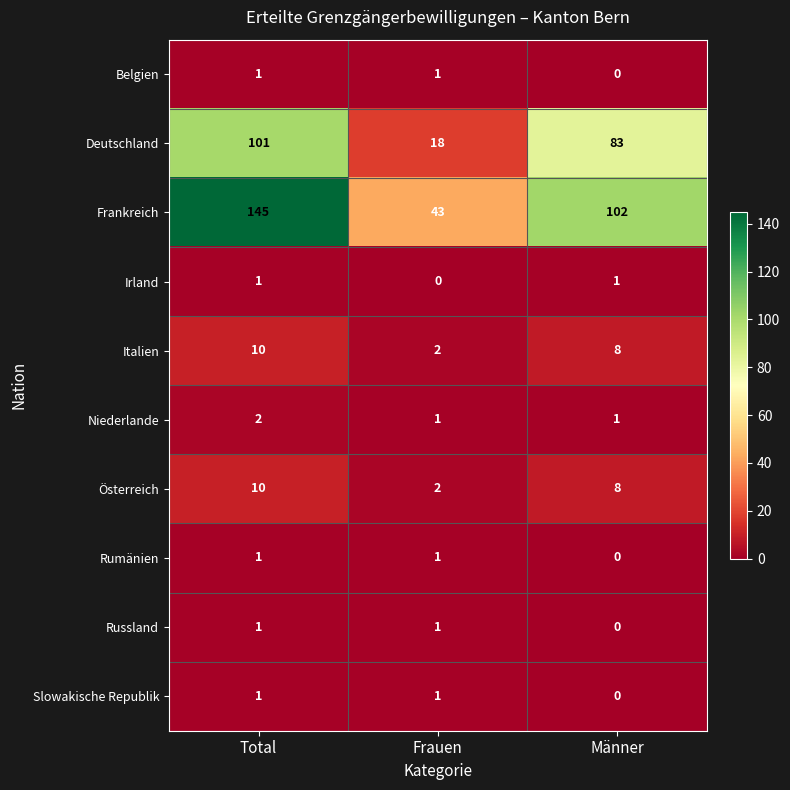

Count the number of data series in this chart.

10